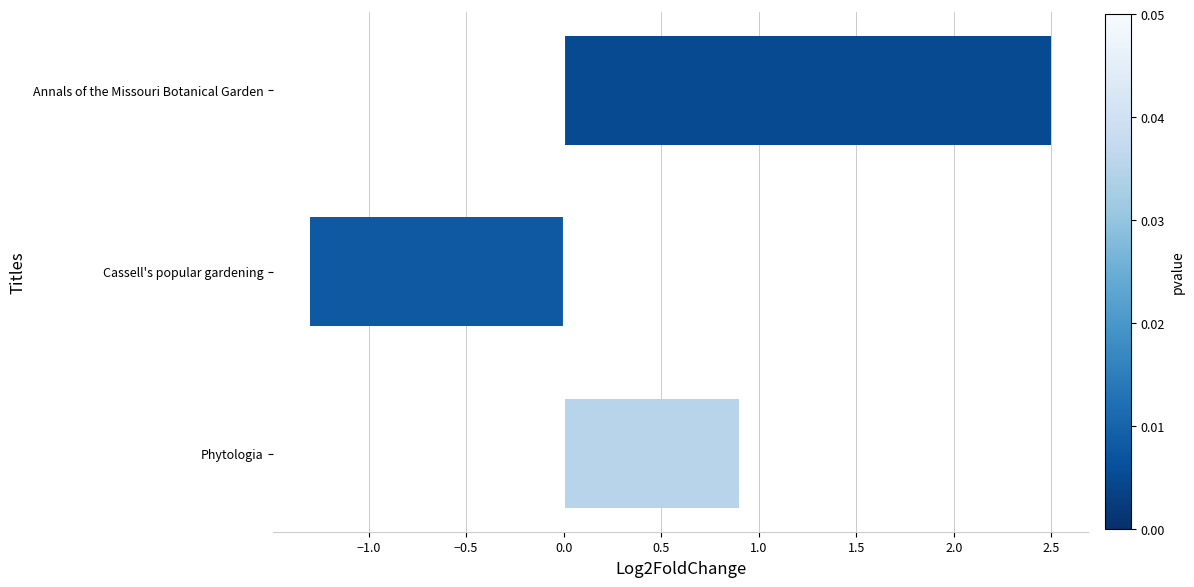

Rank the categories by value from highest to lowest.

Annals of the Missouri Botanical Garden, Phytologia, Cassell's popular gardening